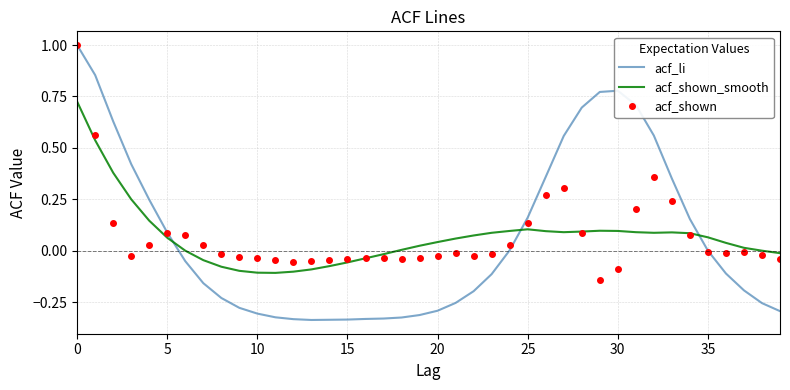

Which series has the widest spread of values?

acf_li